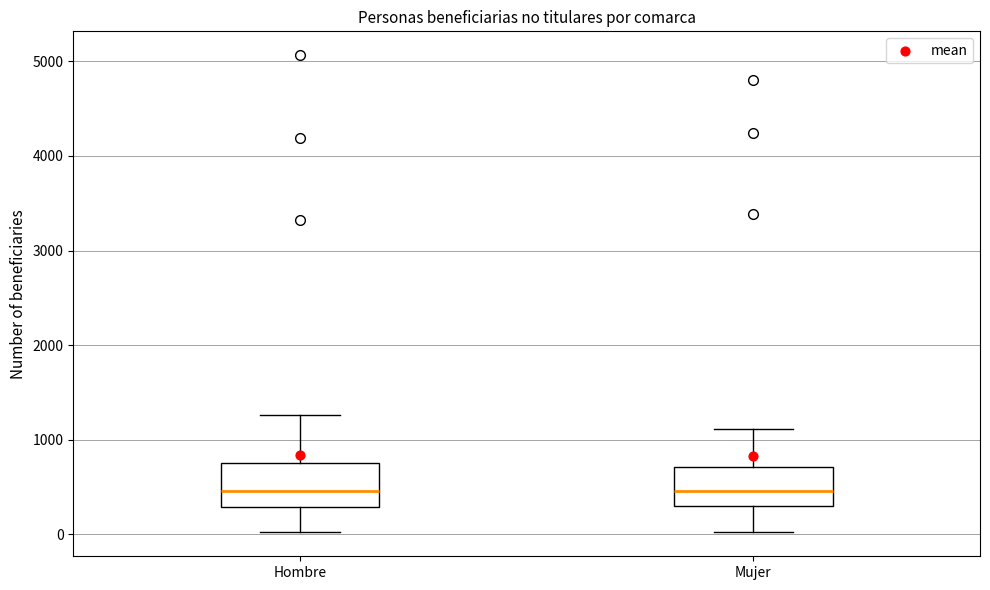

Where does the lower whisker of the box for Mujer end on the y-axis? The values are not printed on the chart, so give them approximately, as read against the axis.

0